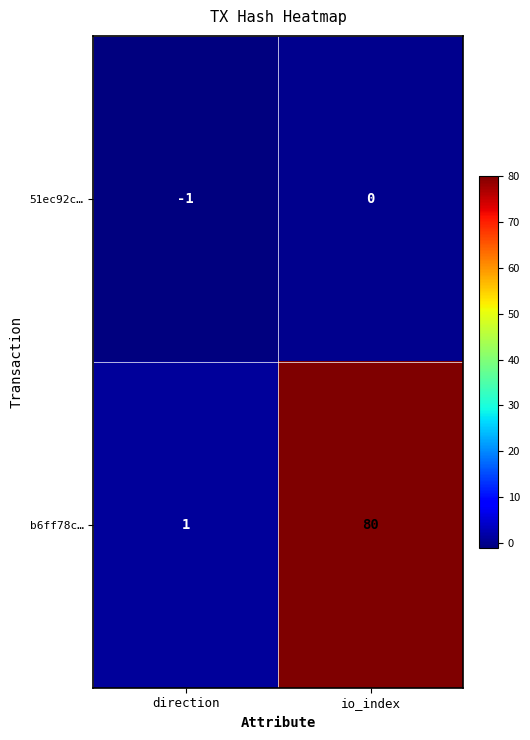

Count the number of categories in the chart.

2